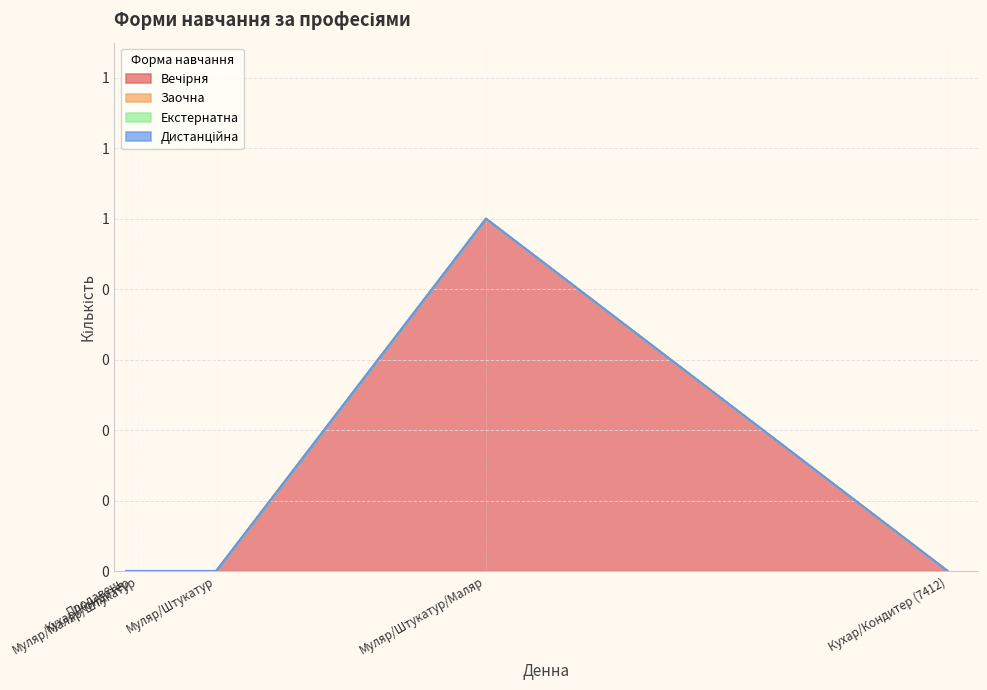

How many interior local peaks does the Вечірня series have?

1